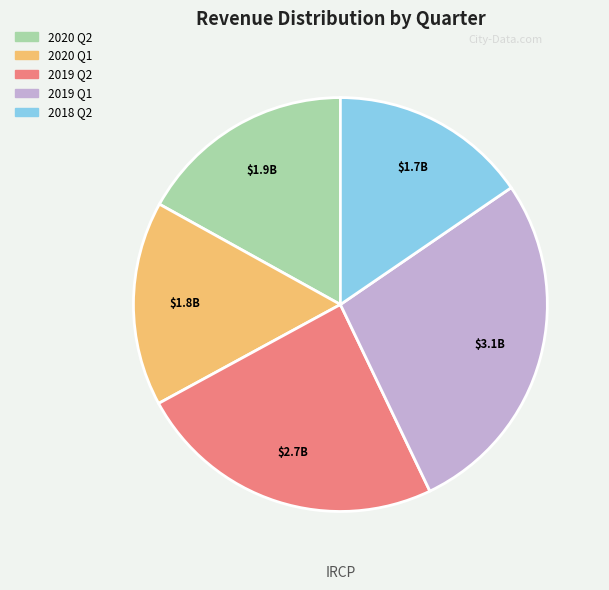

What is the smallest slice in the pie chart?

2018 Q2